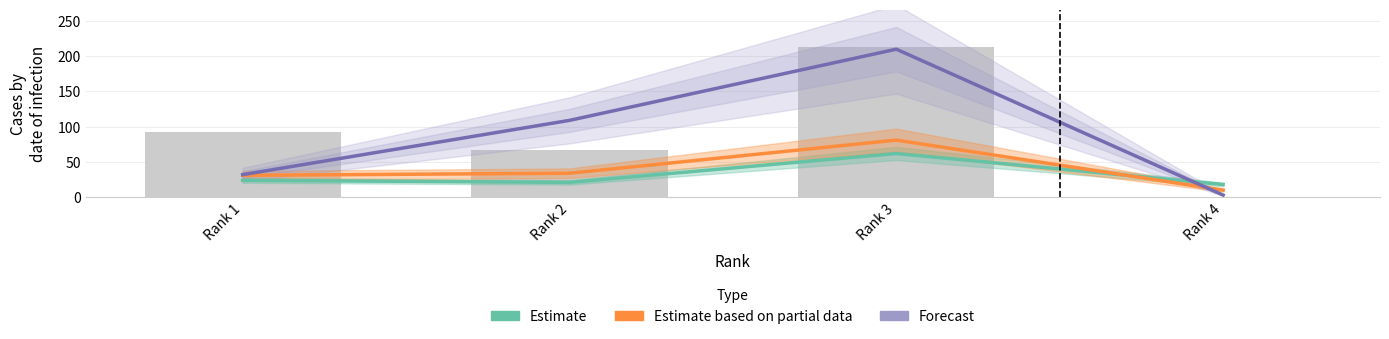

What is the maximum value for Estimate based on partial data?

81